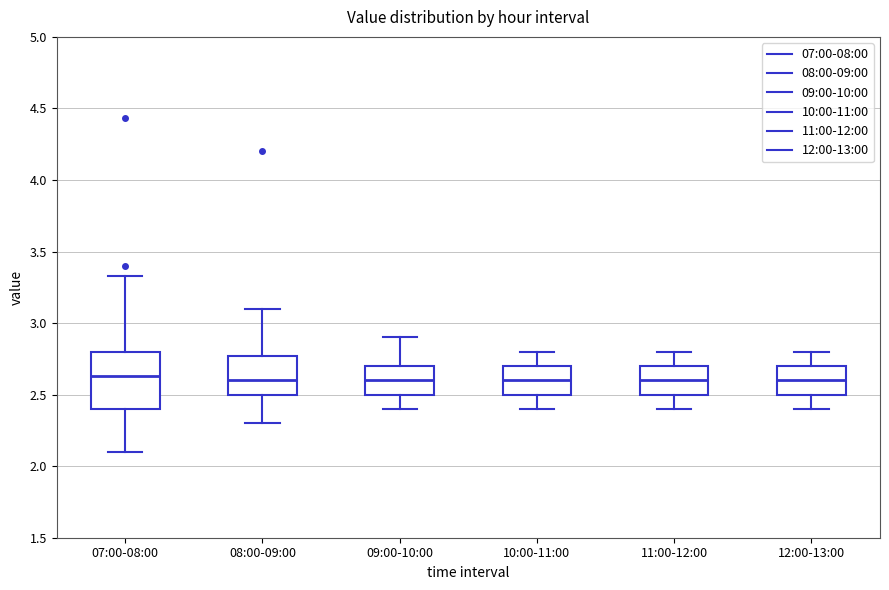

Reading left to right, transcribe this box plot: for each box, give where its median line is, the range the box spans, and where its two whiskers end, as read against the y-axis. The values are not printed on the chart, so give them approximately, as read against the axis.

07:00-08:00: median 2.65, box 2.40 to 2.80, whiskers 2.10 to 3.35
08:00-09:00: median 2.60, box 2.50 to 2.75, whiskers 2.30 to 3.10
09:00-10:00: median 2.60, box 2.50 to 2.70, whiskers 2.40 to 2.90
10:00-11:00: median 2.60, box 2.50 to 2.70, whiskers 2.40 to 2.80
11:00-12:00: median 2.60, box 2.50 to 2.70, whiskers 2.40 to 2.80
12:00-13:00: median 2.60, box 2.50 to 2.70, whiskers 2.40 to 2.80